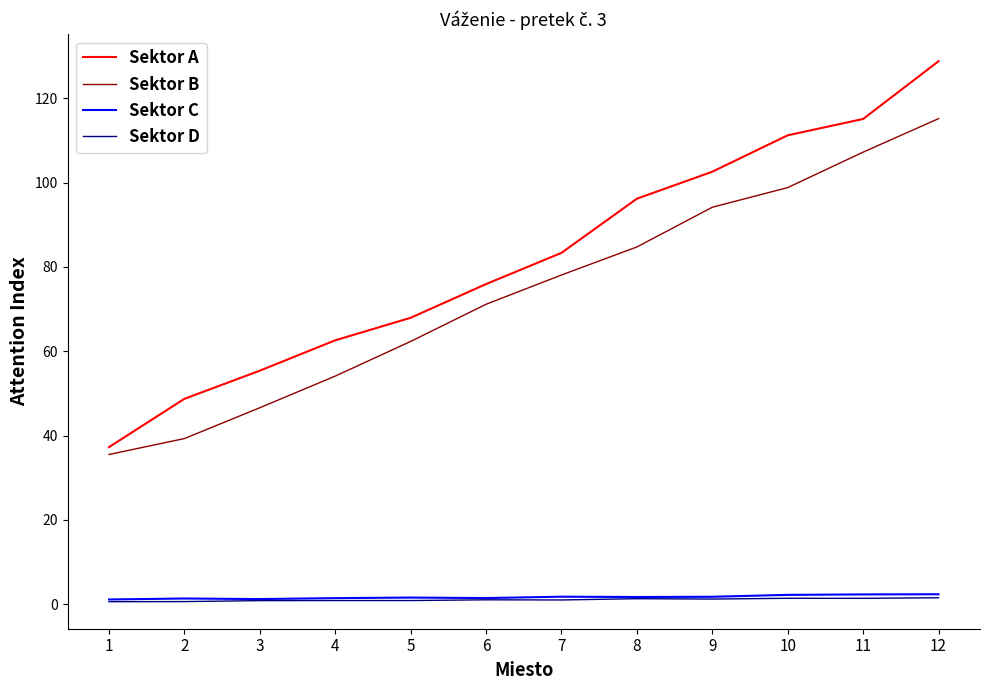

How many lines are shown in the chart?

4